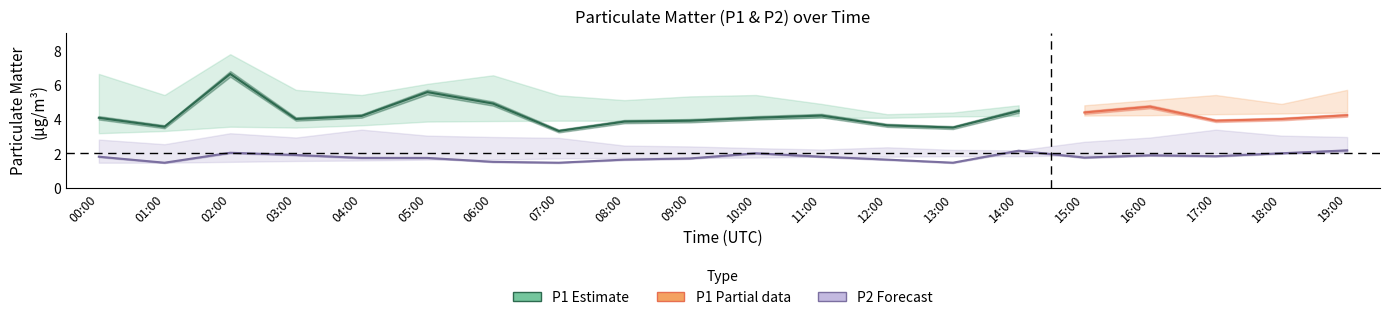

How many interior local peaks does the P2 series have?

4